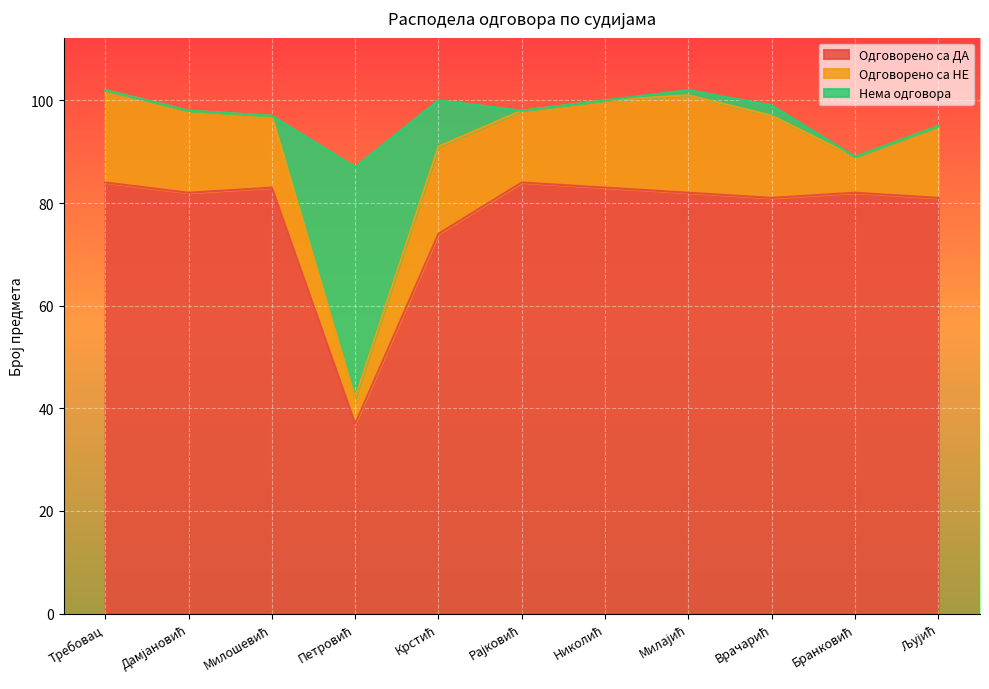

What is the maximum value for Одговорено са ДА?

84